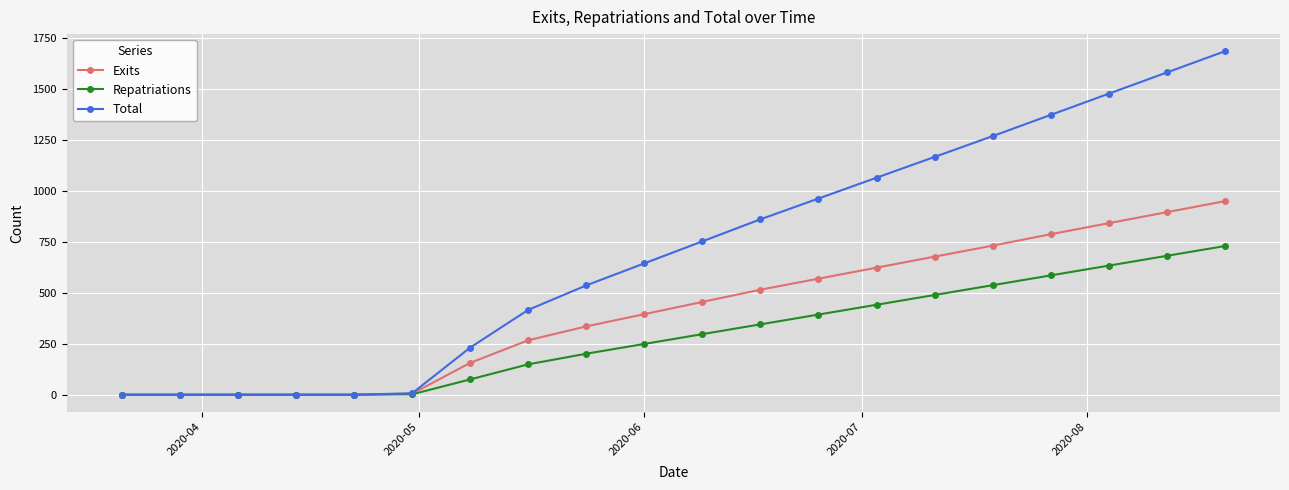

List the series in order of their overall mean, lowest first.

Repatriations, Exits, Total